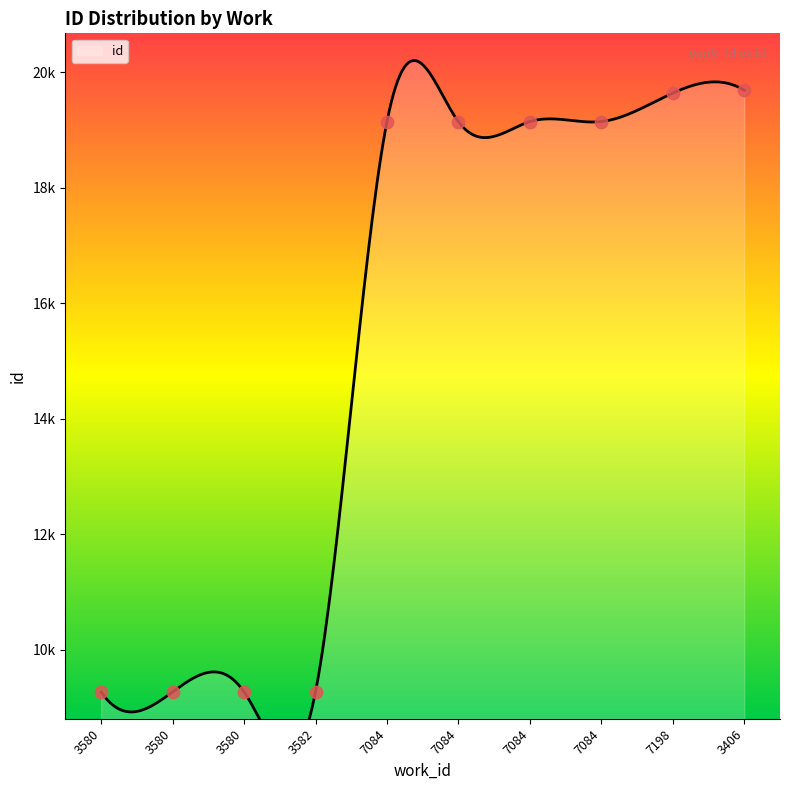

Which has a higher value, 7198 or 7084?

7198